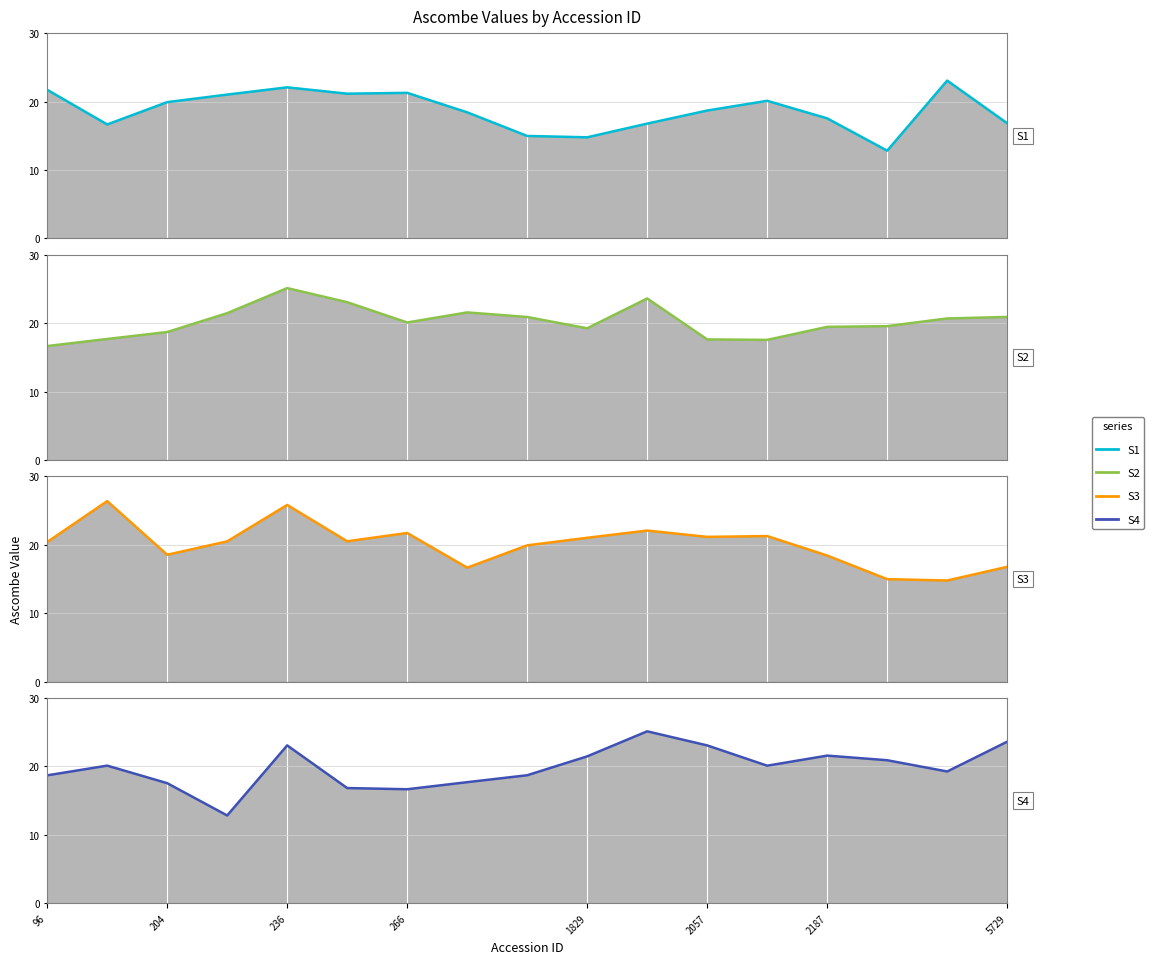

How many interior local valleys does the S4 series have?

4